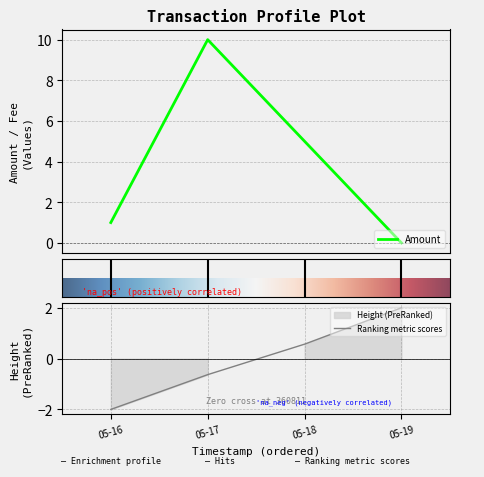

What is the highest value of the Amount series?

10